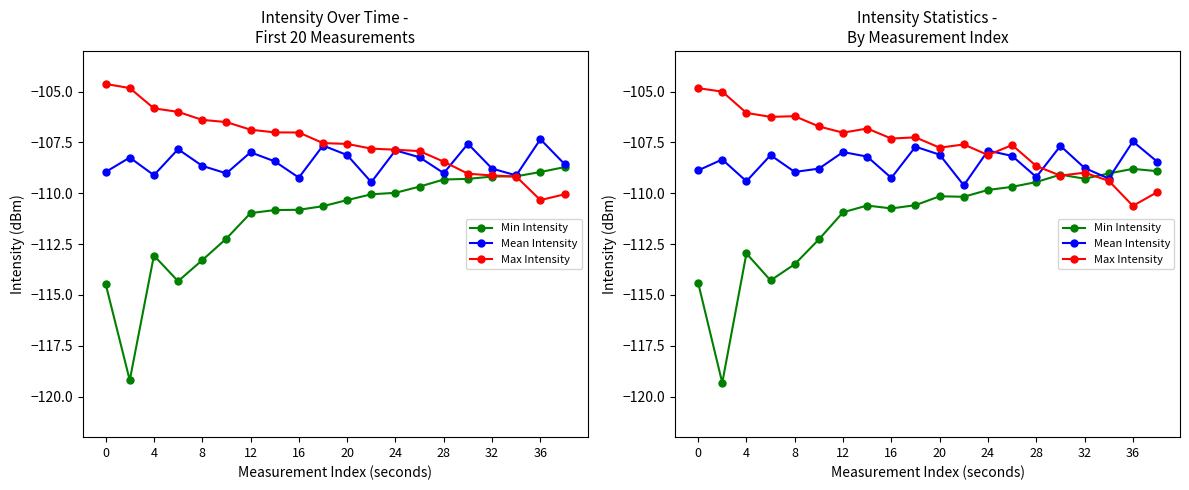

What is the sum of all Mean Intensity values?

-2170.2